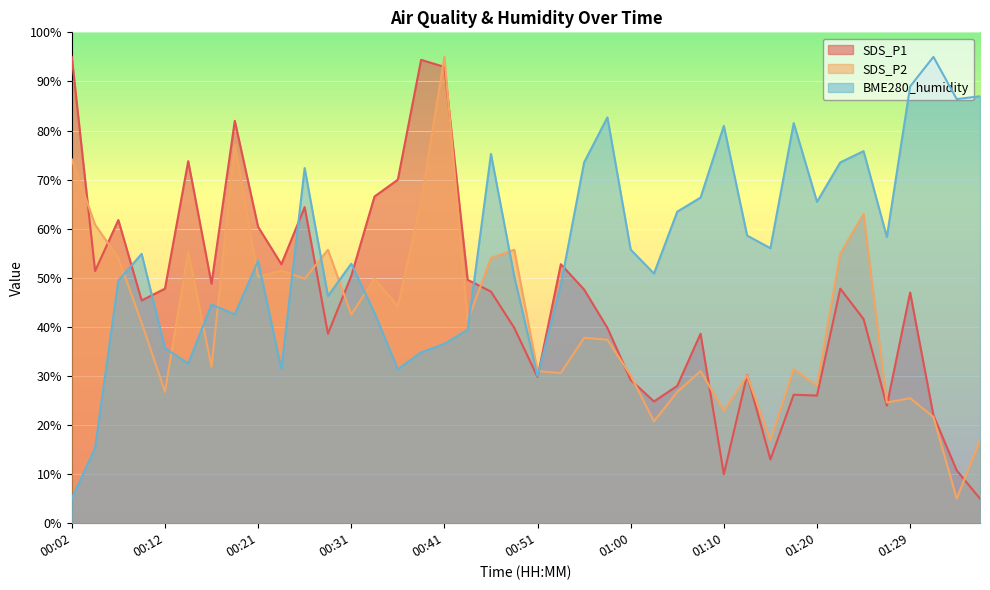

At which label is SDS_P1 closest to 49?

00:16